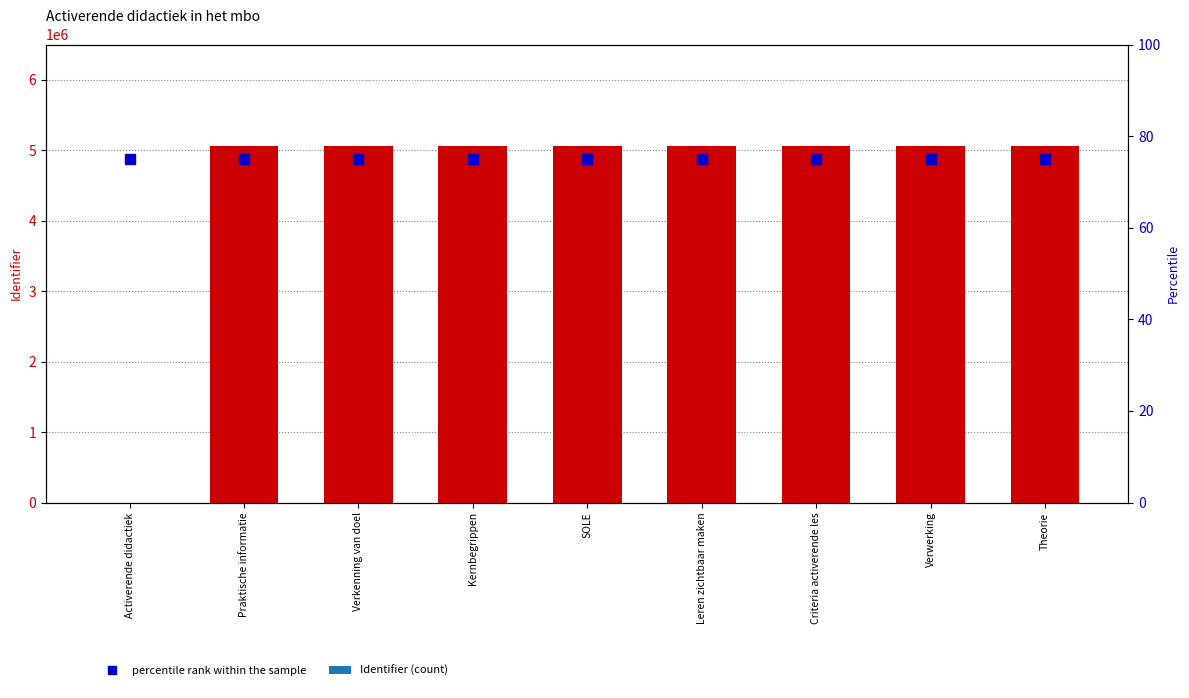

What is the value of the percentile rank within the sample bar at the 3rd from the left?

75